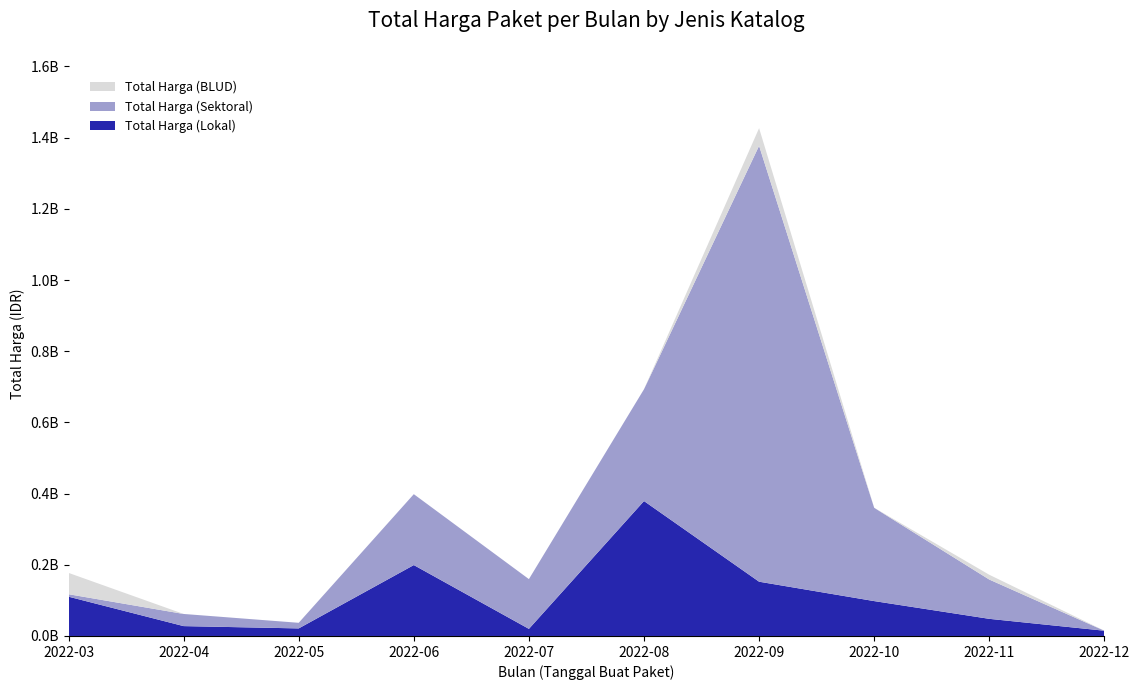

Reading left to right, transcribe all the data shown in this chart.

Total Harga (Lokal): 2022-03=110389990	2022-04=27720000	2022-05=21231000	2022-06=199200000	2022-07=19950000	2022-08=379075000	2022-09=152477000	2022-10=98000000	2022-11=48140000	2022-12=14750000
Total Harga (Sektoral): 2022-03=6936000	2022-04=34132505	2022-05=15787200	2022-06=199200000	2022-07=139800000	2022-08=314121780	2022-09=1224682000	2022-10=262118150	2022-11=110389990	2022-12=0
Total Harga (BLUD): 2022-03=59935000	2022-04=0	2022-05=0	2022-06=0	2022-07=0	2022-08=0	2022-09=49478000	2022-10=0	2022-11=13442000	2022-12=0